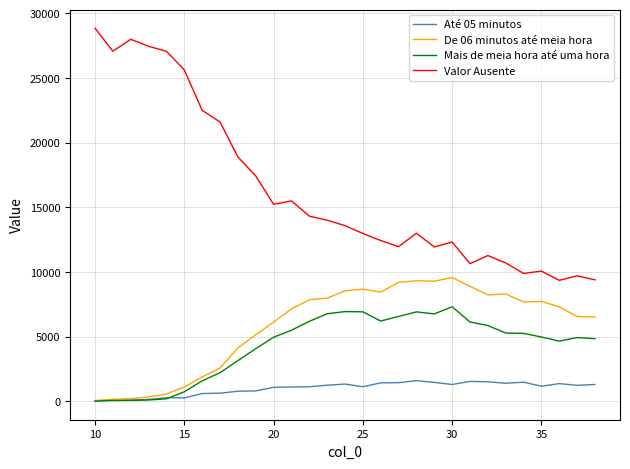

In Mais de meia hora até uma hora, how many points are lower than both neighbors (excluding endpoints)?

3